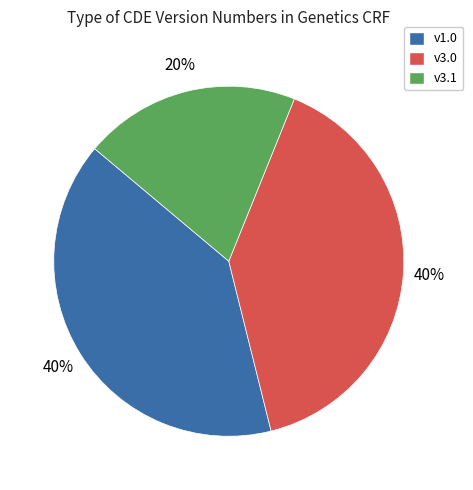

How many segments does this pie chart have?

3